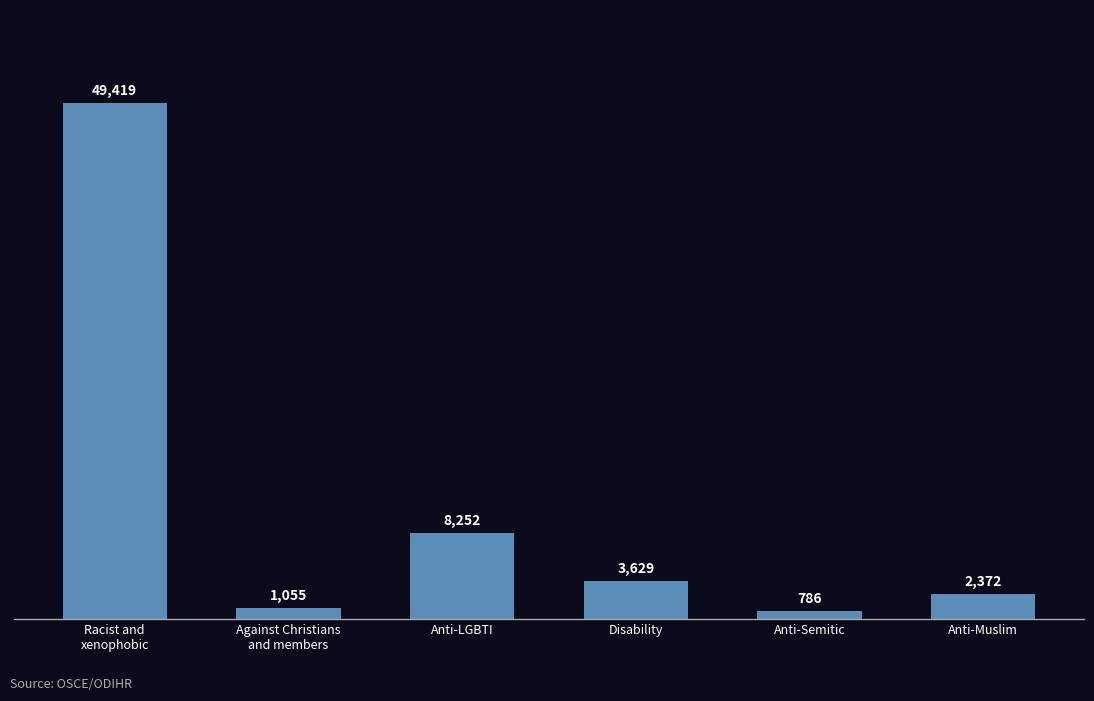

What is the greatest value displayed?

49419